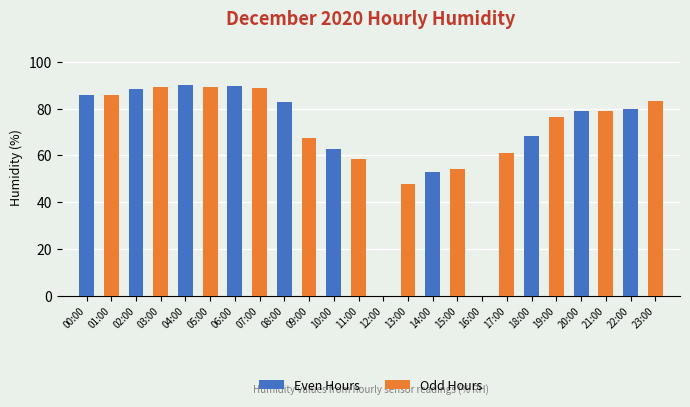

The Even Hours series shows 158.1 at 02:00. True or false?

False